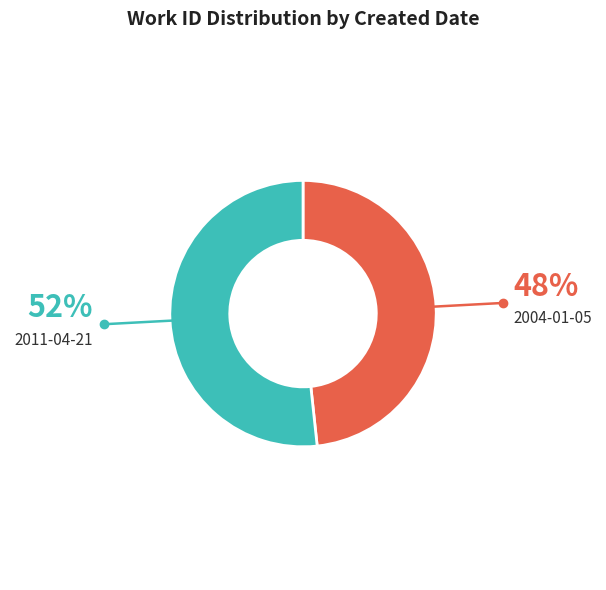

Is there a majority slice in this chart?

Yes